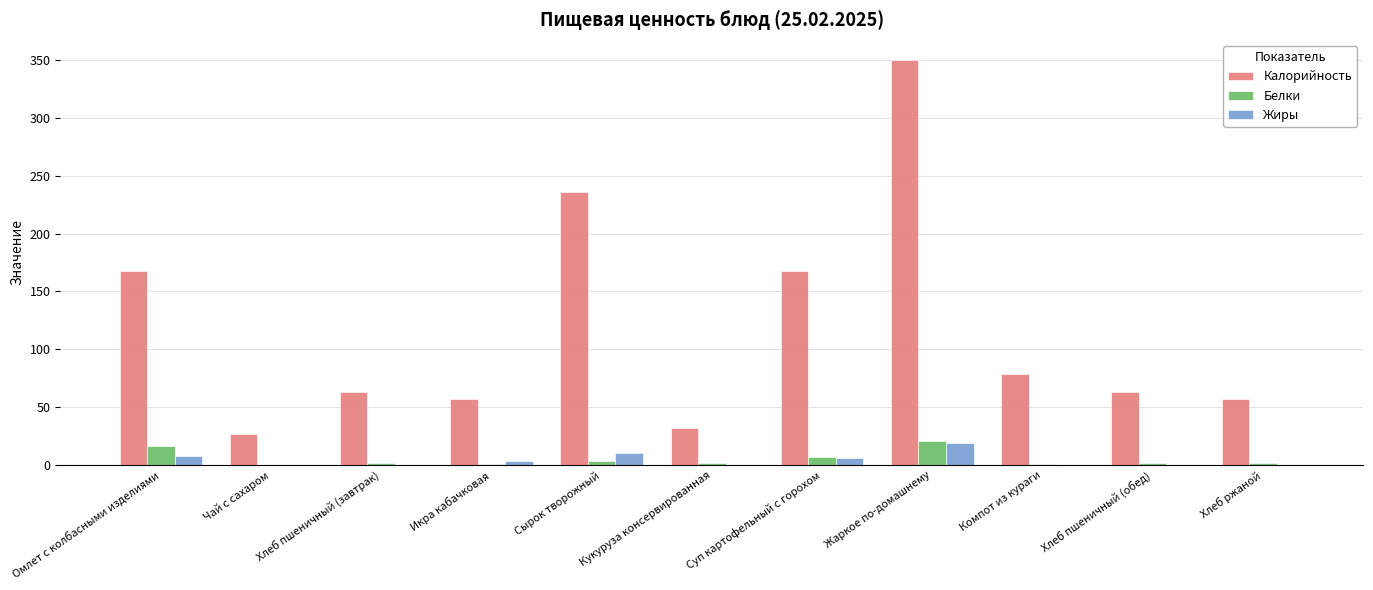

True or false: Белки has a value of 3.2 at Сырок творожный.

True